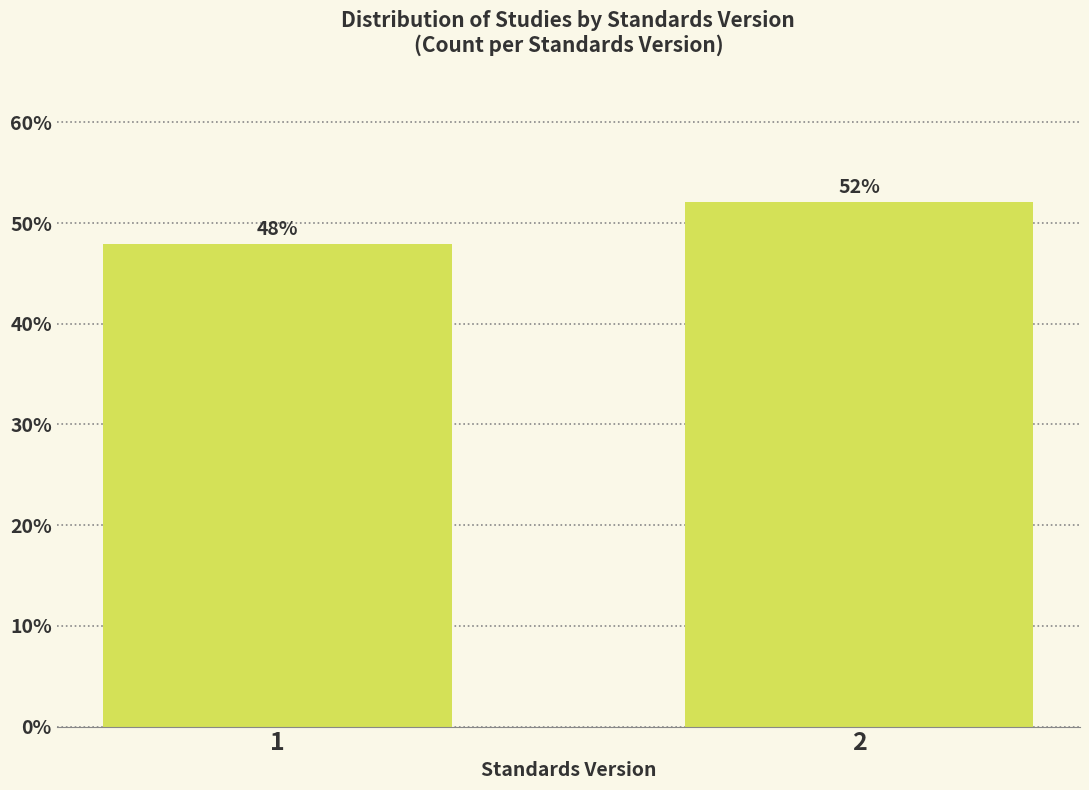

The value at 1 is 47.9. True or false?

True